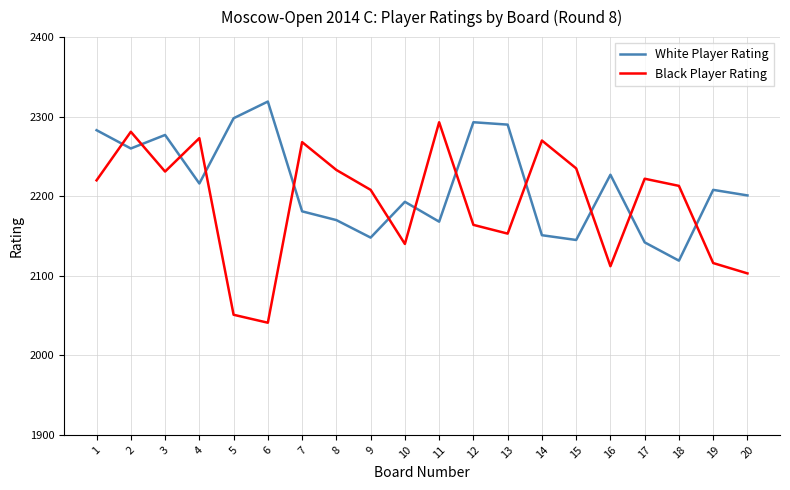

The White Player Rating series shows 2201 at 20. True or false?

True